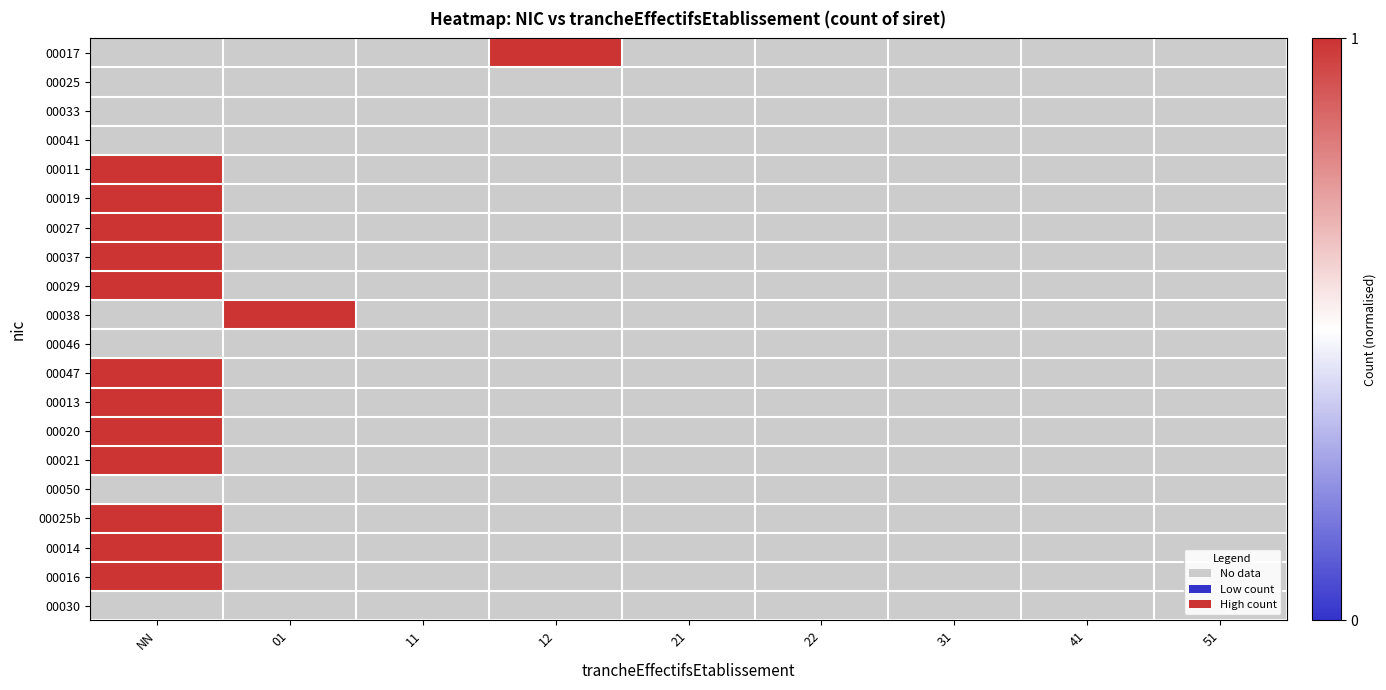

How many values in 00017 are above zero?

1